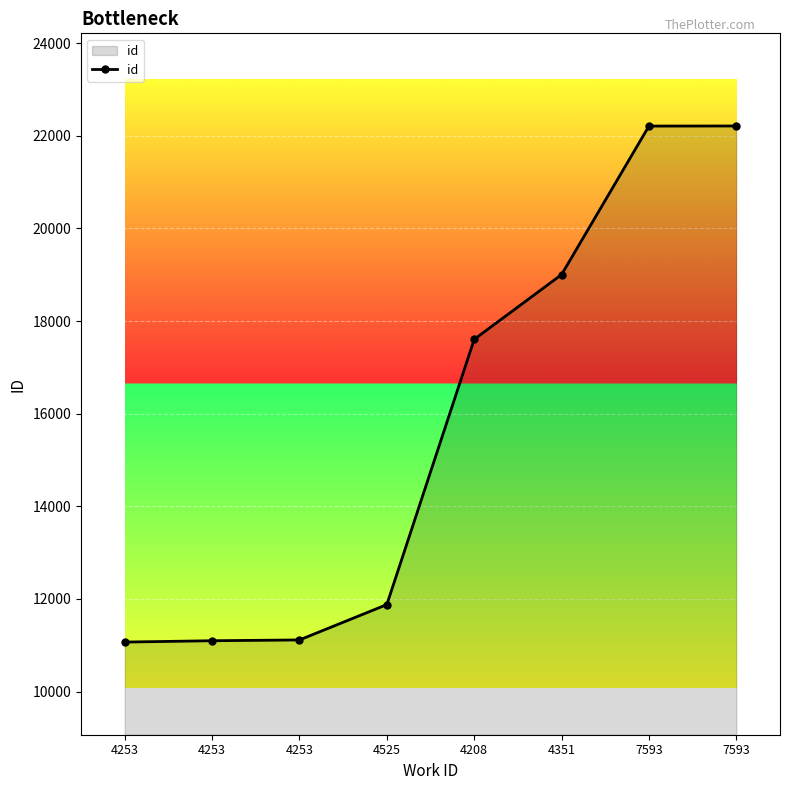

How many lines are shown in the chart?

1